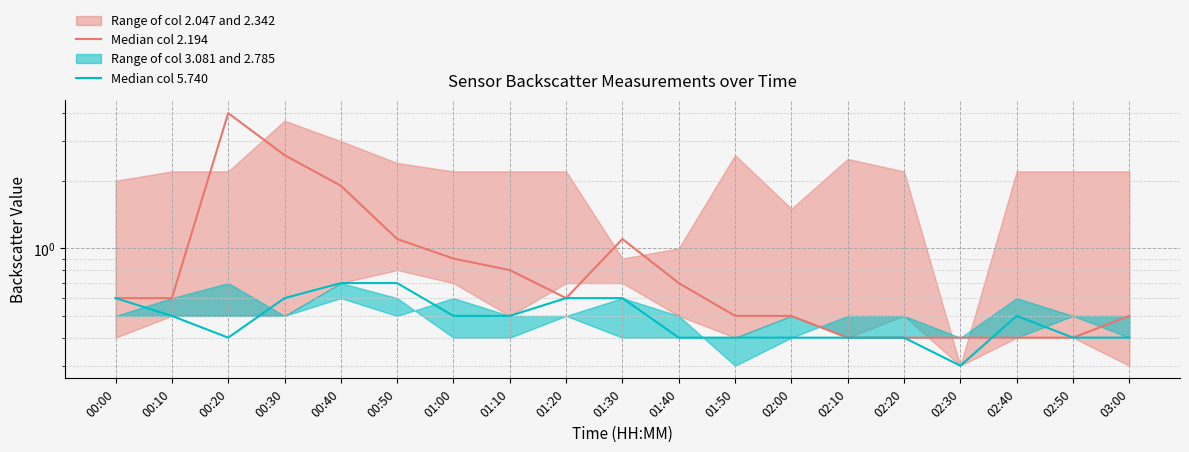

Rank the series by their average value, from highest to lowest.

Median col 2.194, Median col 5.740